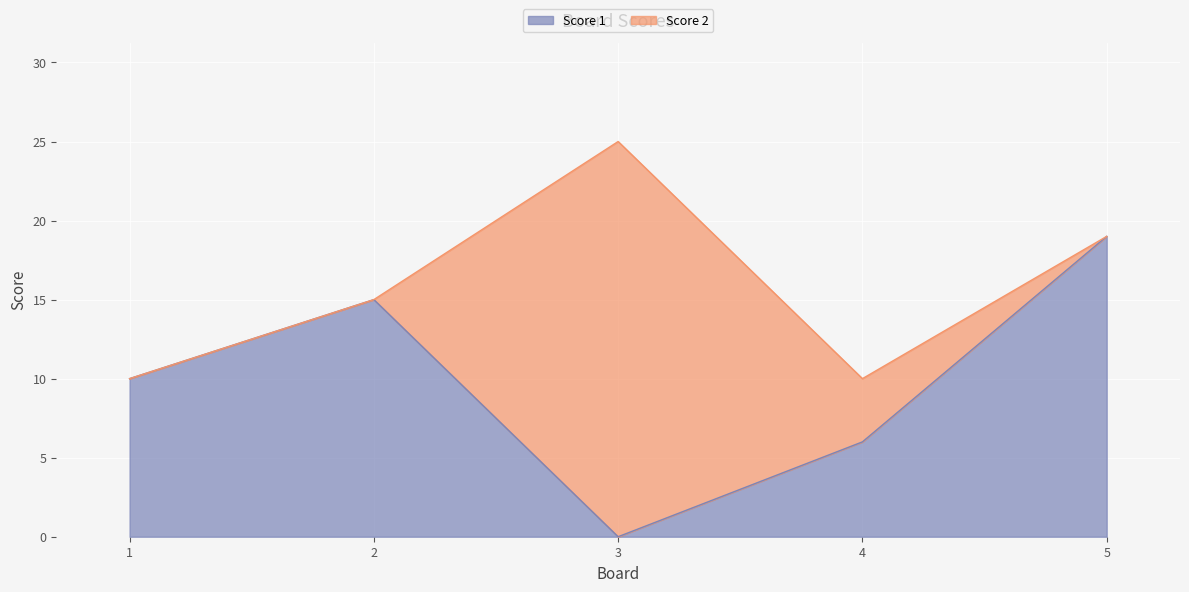

Reading right to left, list the values for the Score 1 series.

19	6	0	15	10